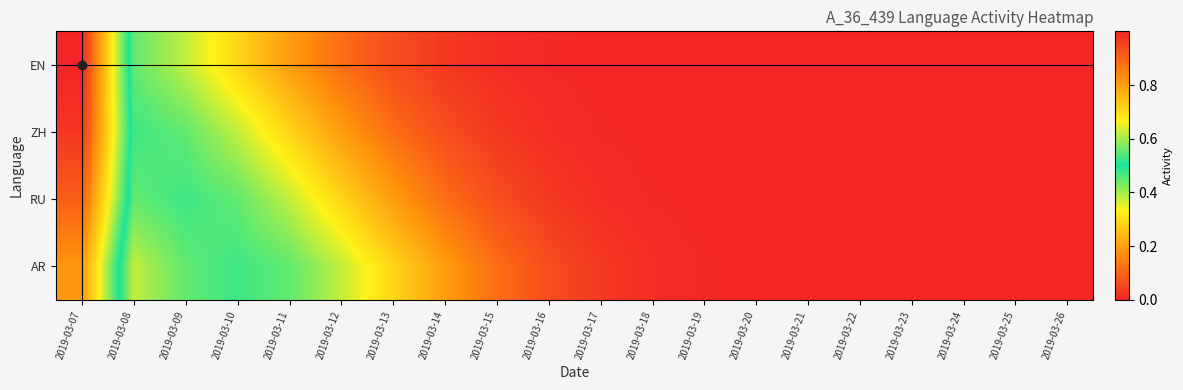

Which label corresponds to the smallest value in the chart?

2019-03-26